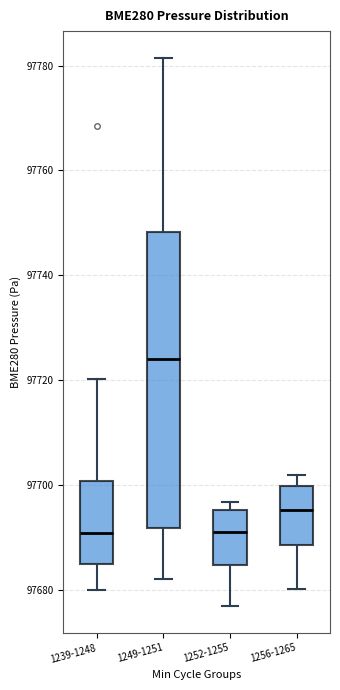

Reading left to right, read every box against the y-axis: the position of its median line, the range the box covers, and the ends of its whiskers. The values are not printed on the chart, so give them approximately, as read against the axis.

1239-1248: median 97690, box 97684 to 97700, whiskers 97680 to 97720
1249-1251: median 97724, box 97692 to 97748, whiskers 97682 to 97782
1252-1255: median 97692, box 97684 to 97696, whiskers 97676 to 97696 (just above the box's upper edge)
1256-1265: median 97696, box 97688 to 97700, whiskers 97680 to 97702